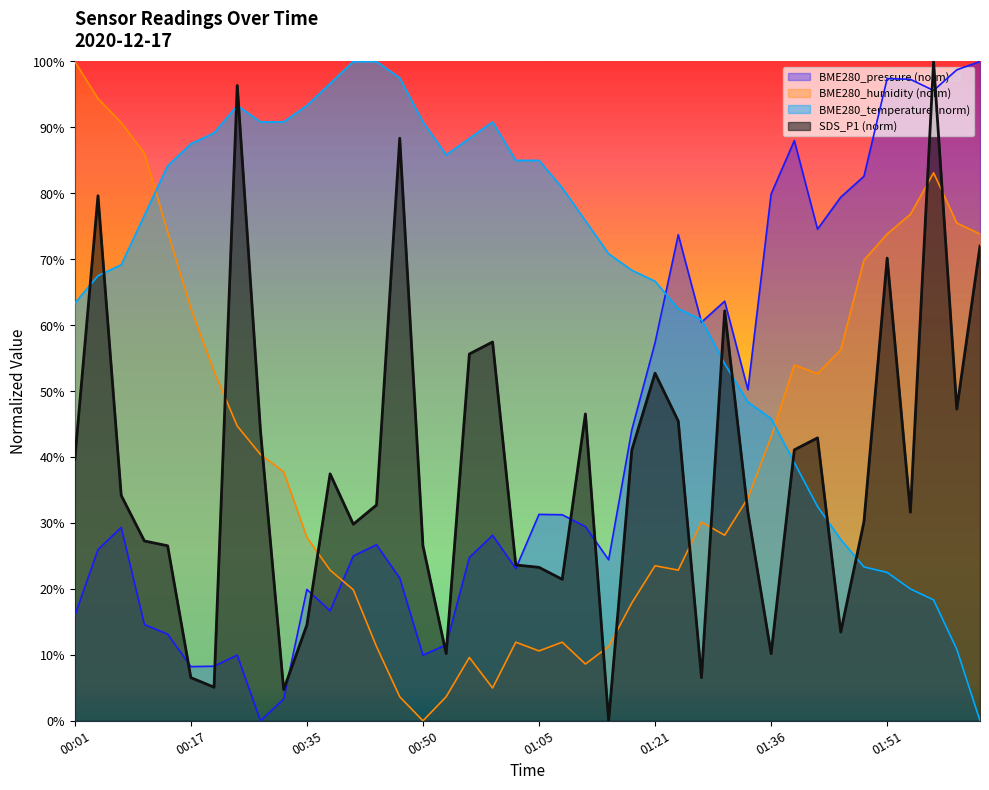

After their last crossing, which series has the higher values: SDS_P1 or BME280_temperature?

SDS_P1